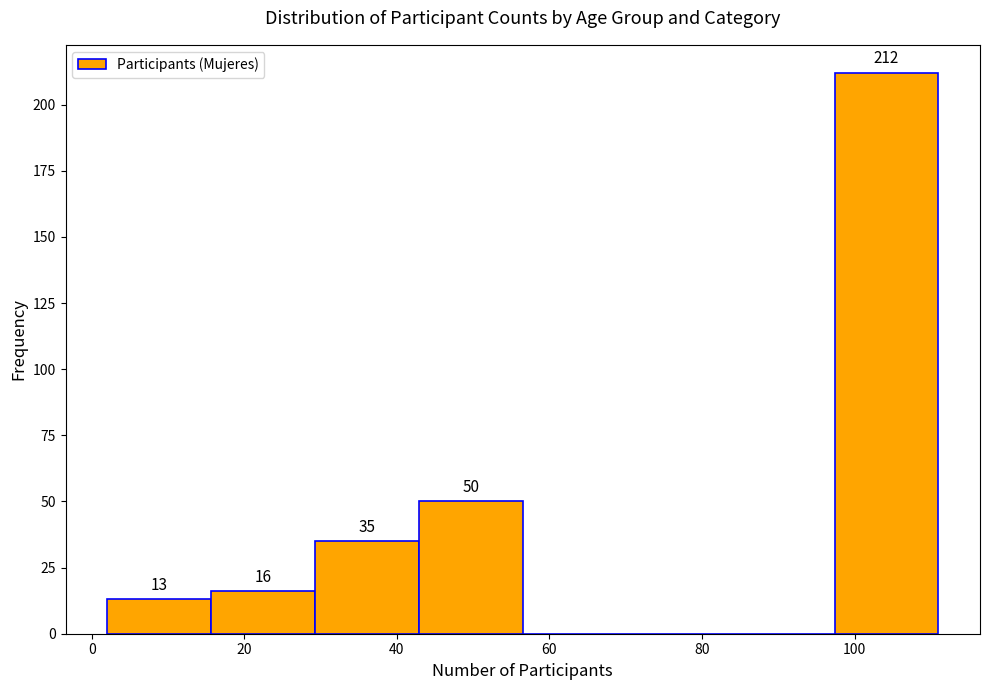

Over which range of the x-axis is the bar tallest?

98 to 112